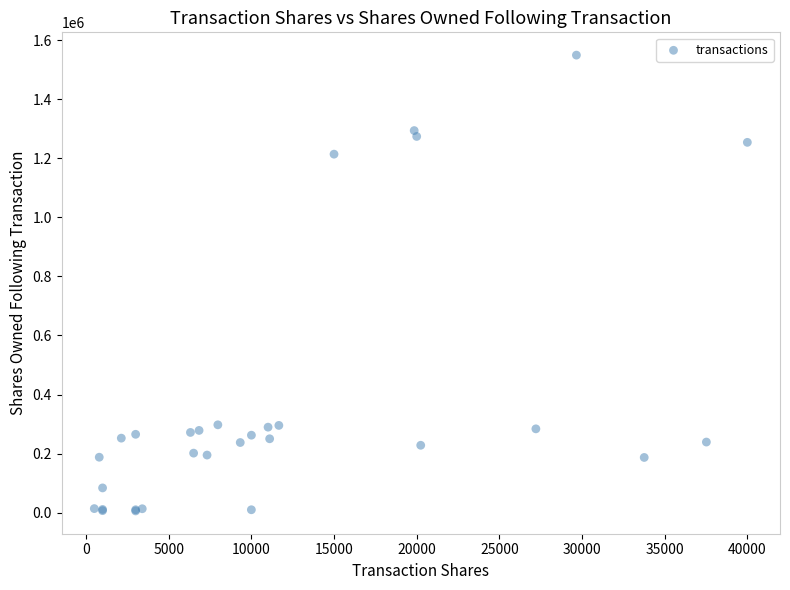

What Y value in the scatter plot is closest to 777621?

1213926